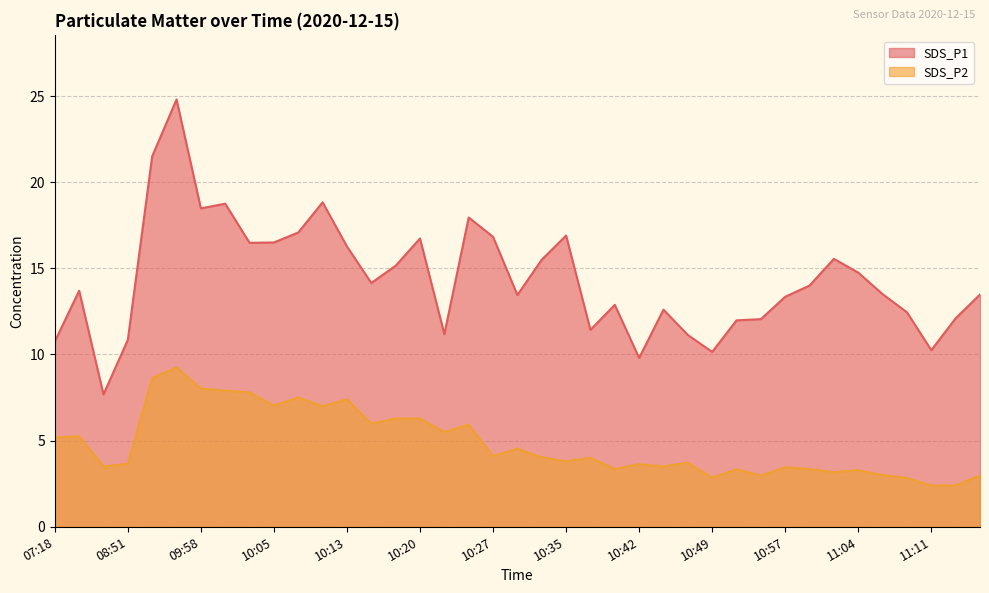

Which label corresponds to the smallest value in the chart?

11:11